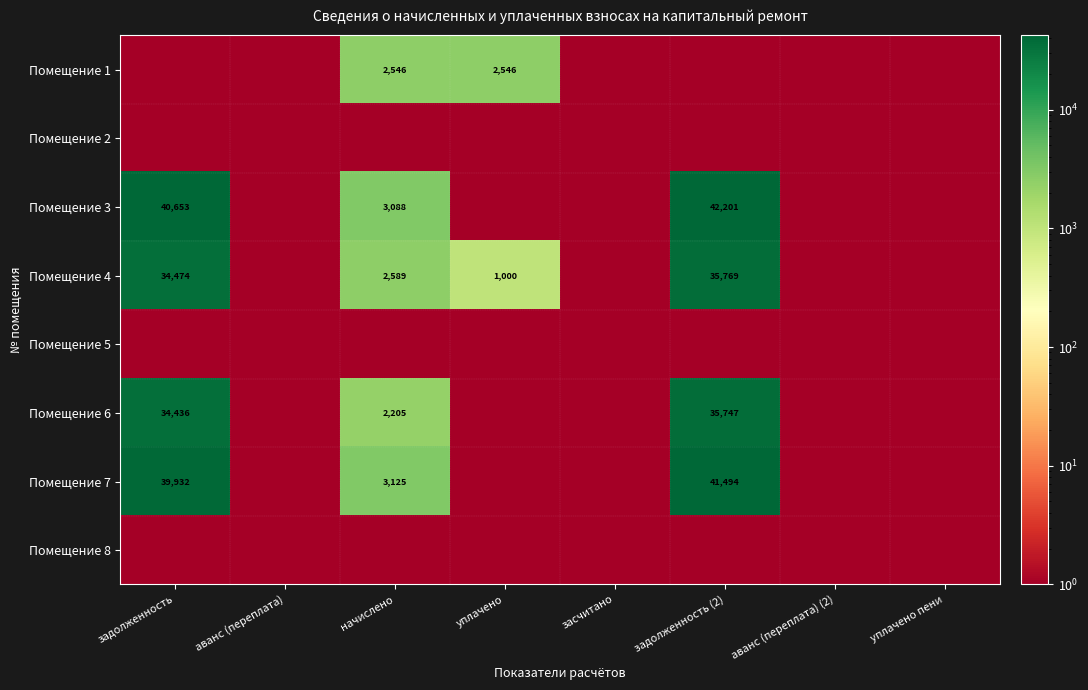

How many data points does each series have?

8